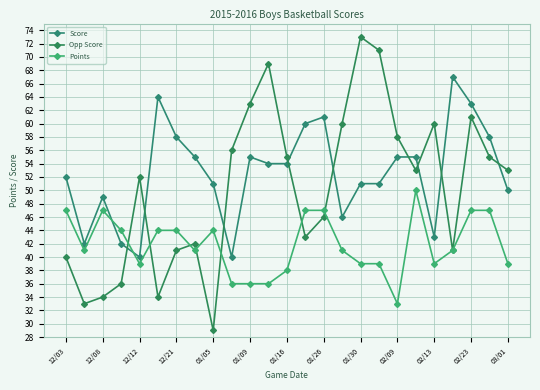

At how many categories does at least one series exceed 54?

18